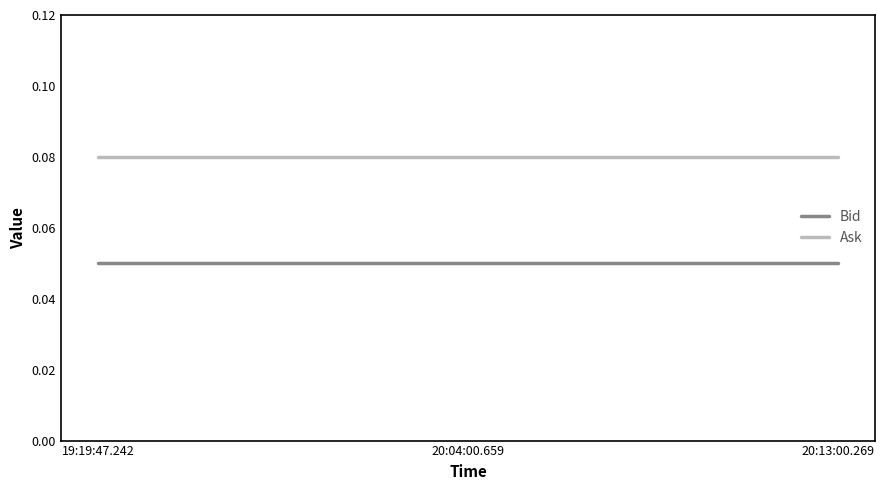

What position from the right is 20:04:00.659?

2